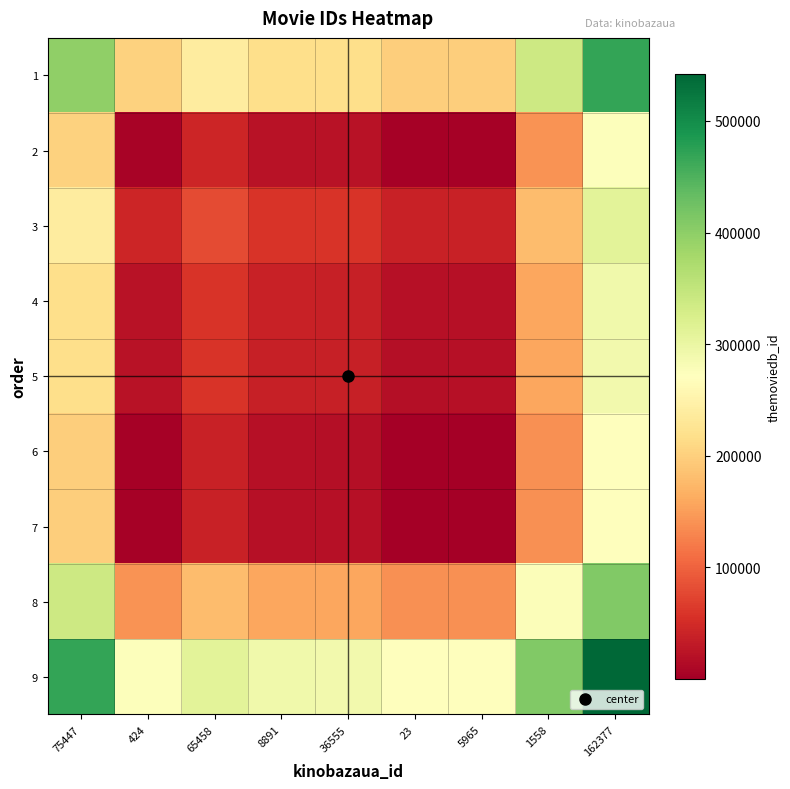

At how many categories does at least one series exceed 200306?

9